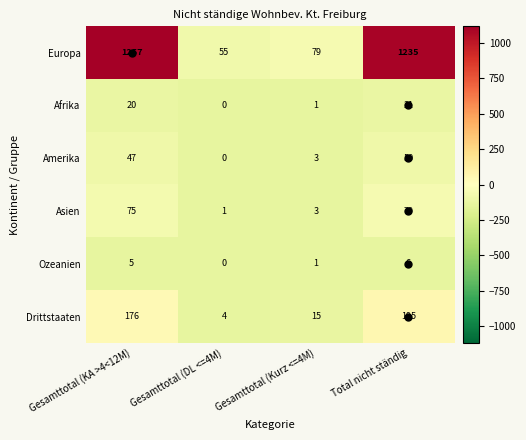

Which category has the highest value in the Europa series?

Gesamttotal (KA >4<12M)